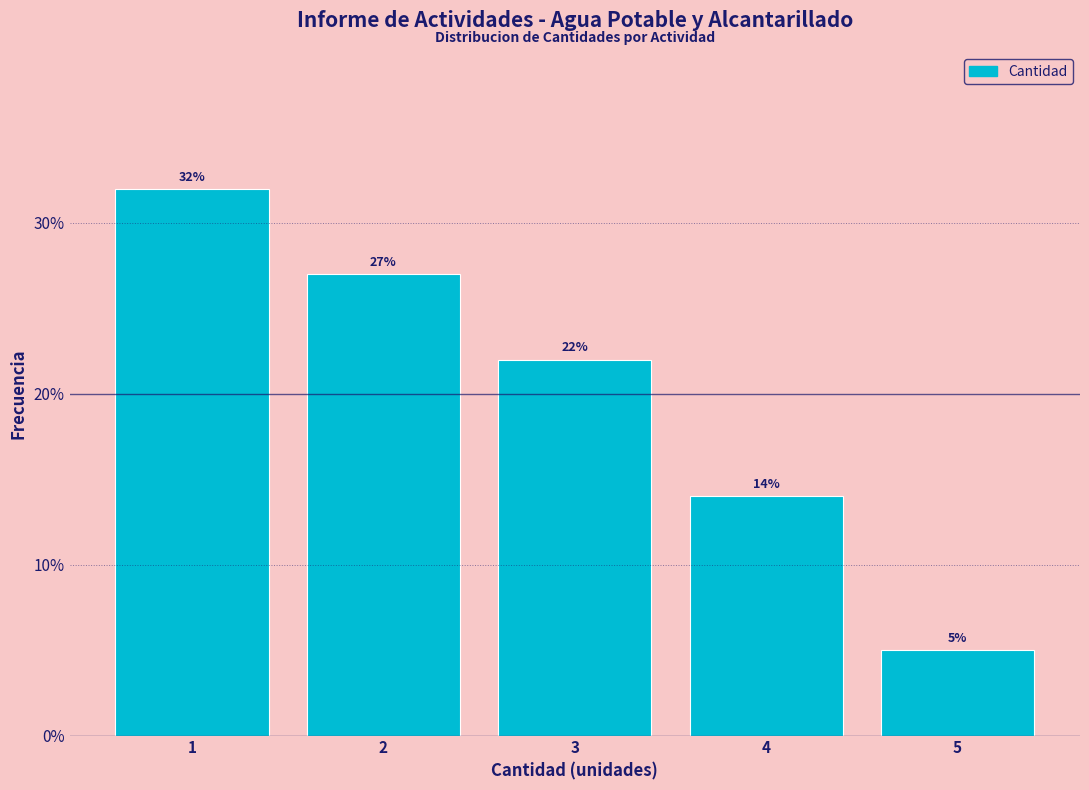

How tall is the bar that spans 4.5 to 5.5 on the x-axis?

5